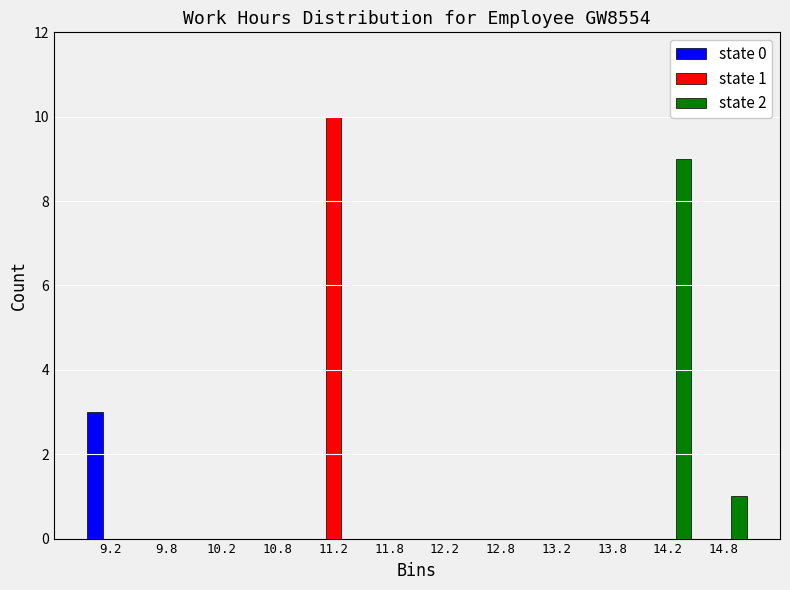

The value of state 0 at 9.8 is -1. True or false?

False